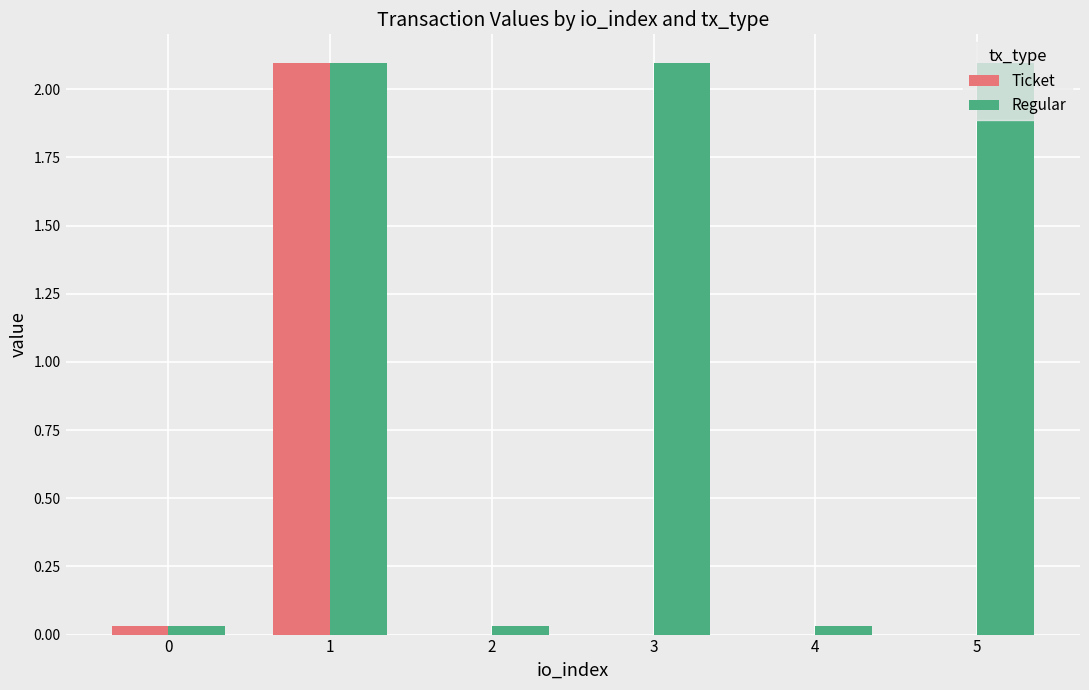

What is the sum of the Ticket values at 1 and 0?

2.1